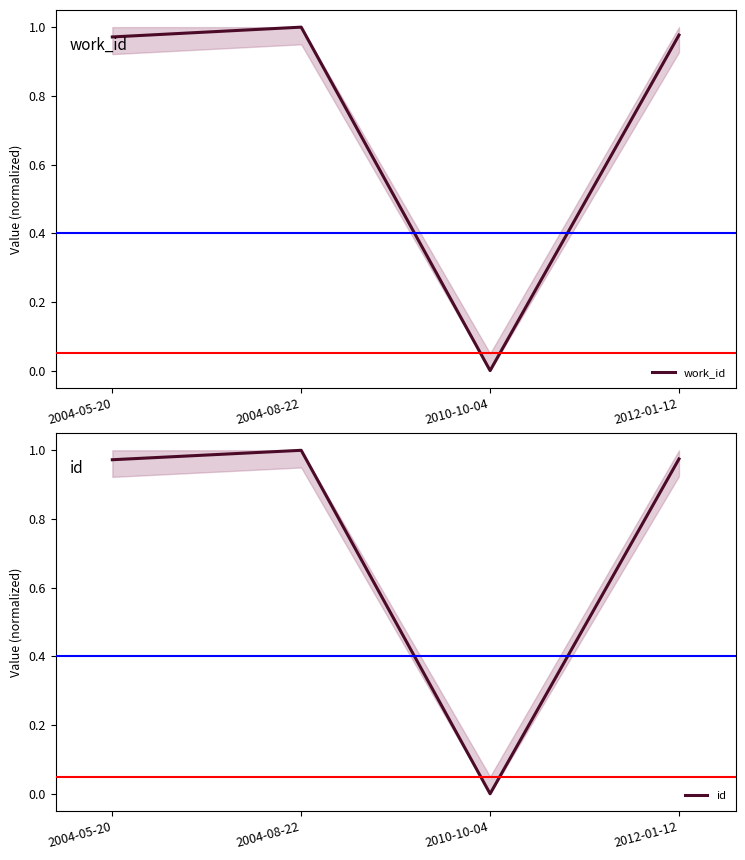

Is the value of id at 2004-05-20 greater than the value of work_id at 2010-10-04?

Yes